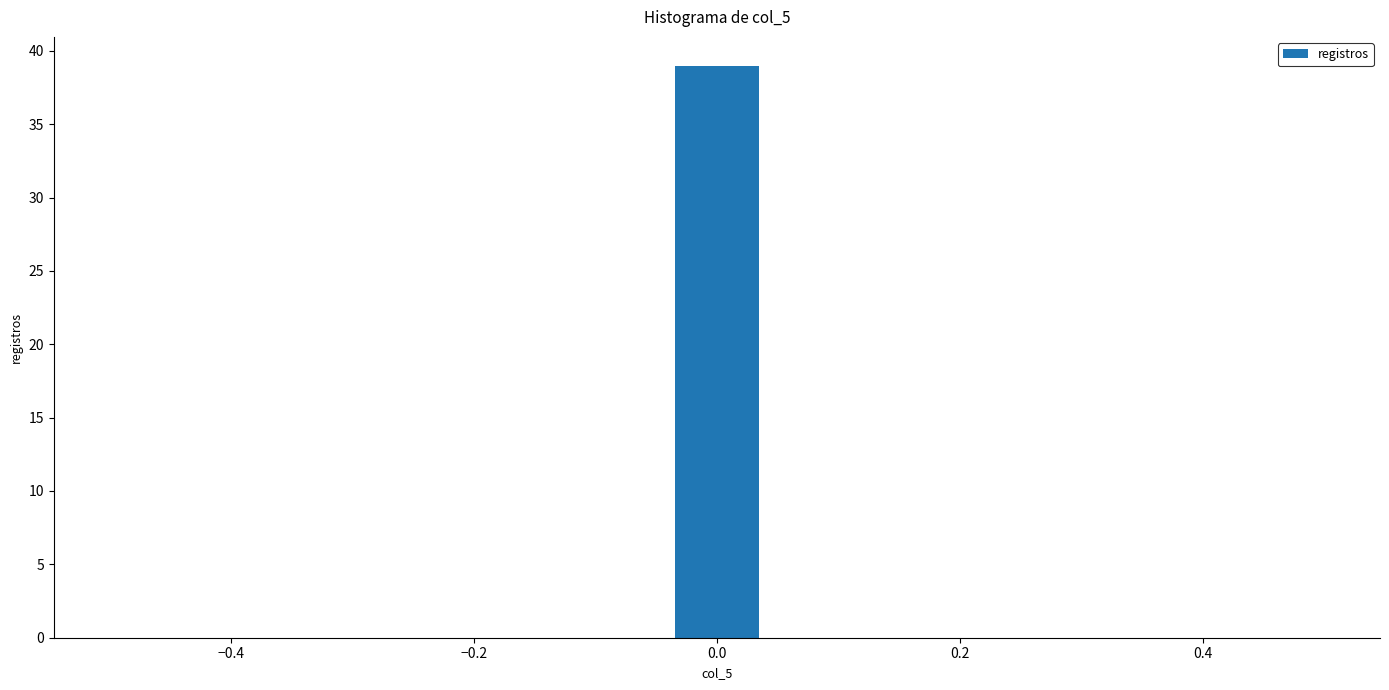

Read against the x-axis, roughly where is the centre of the tallest bar?

0.00